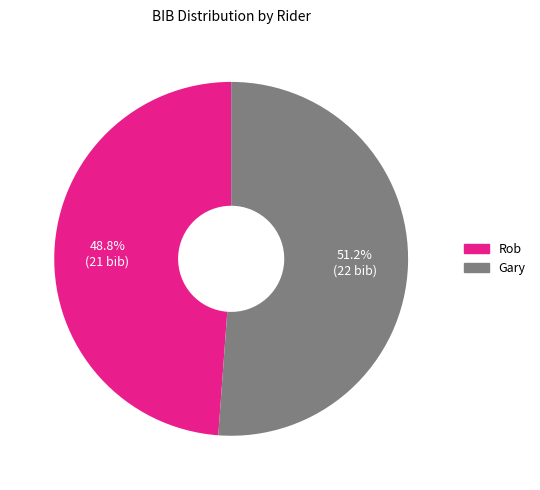

What percentage is the Rob slice, to the nearest percent?

49%